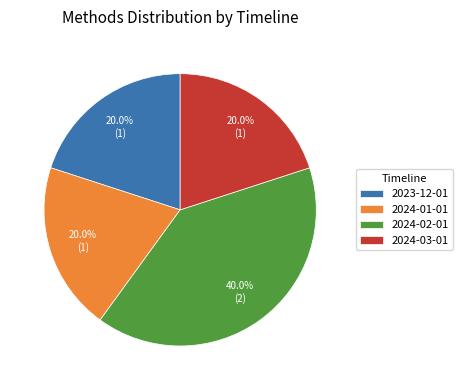

How many slices are in this pie chart?

4